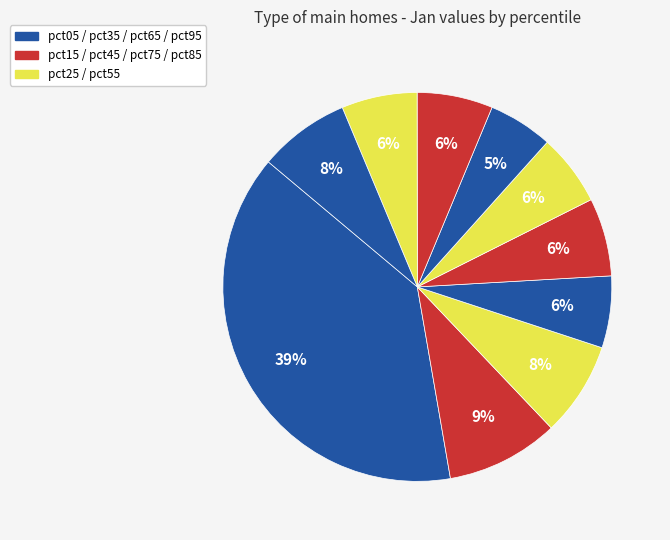

How many slices are in this pie chart?

10